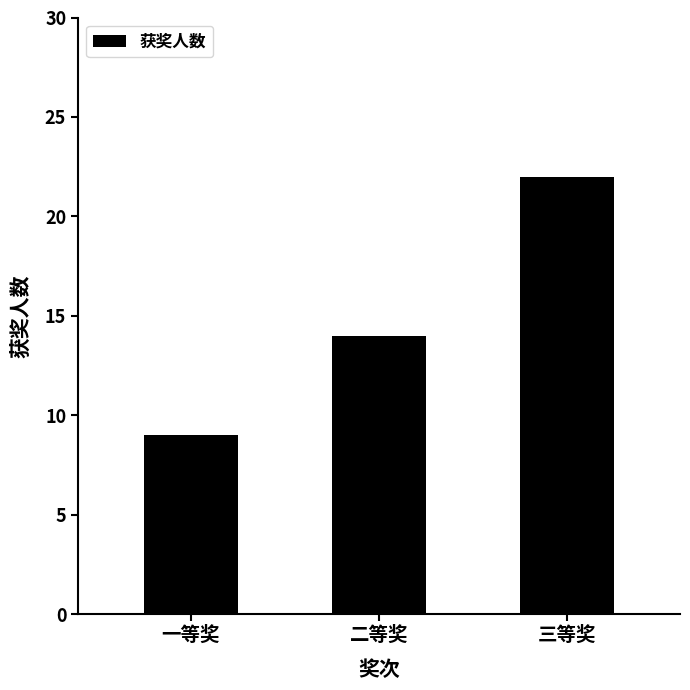

At which label is the value closest to 15?

二等奖